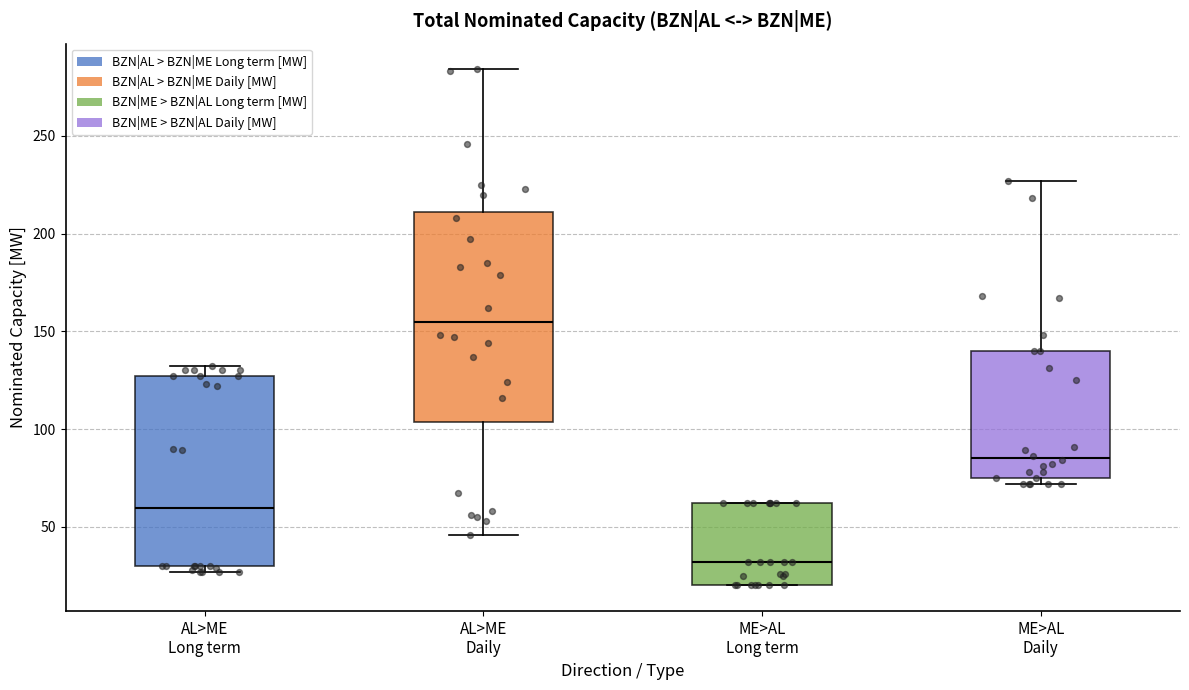

Comparing the boxes themselves (not the whiskers), which one is the tallest?

AL>ME Daily